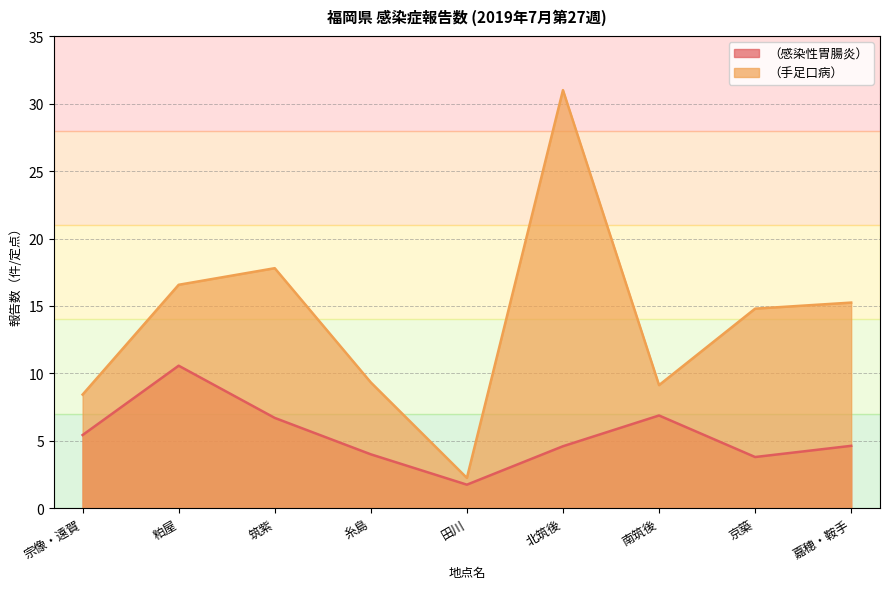

At which category is the sum across all series the highest?

北筑後